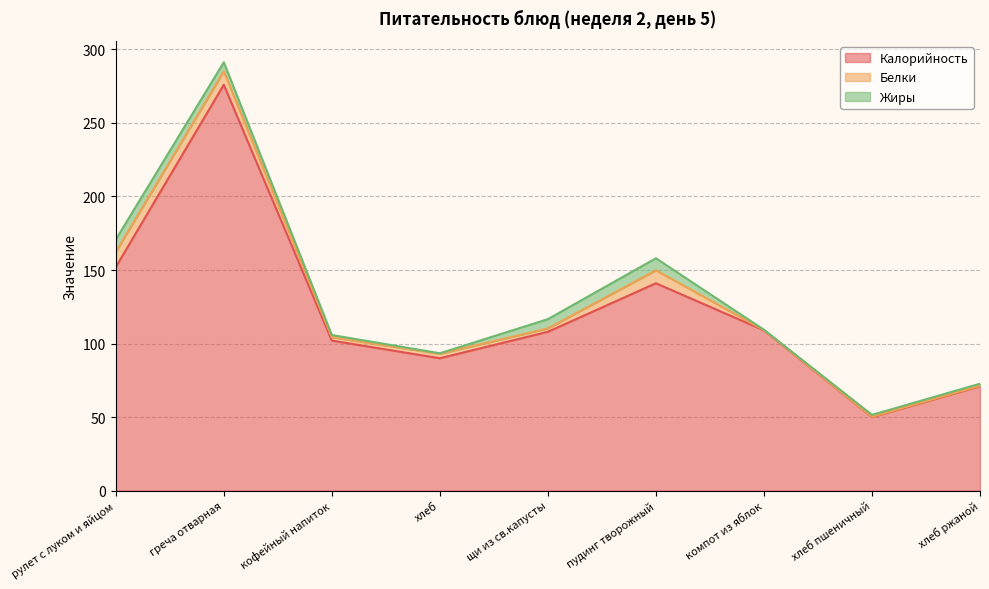

Where do Белки and Жиры first cross each other?

хлеб and щи из св.капусты